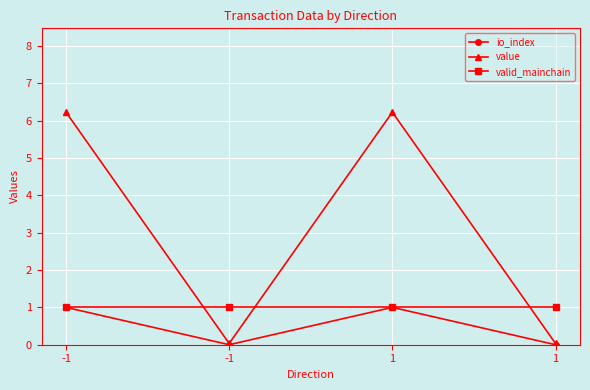

List the labels in order of value value, smallest first.

-1, 1, -1, 1